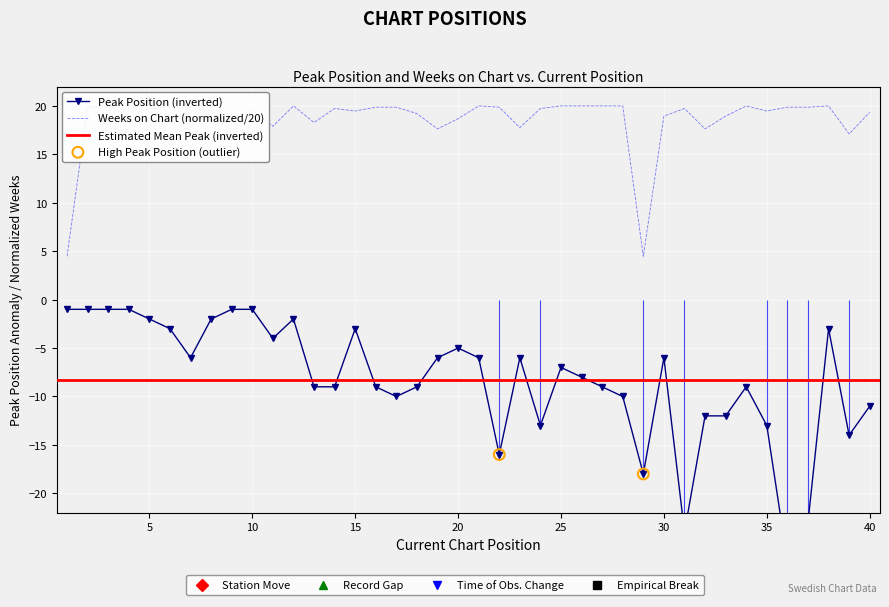

Which series has the widest spread of Y values?

Peak Position